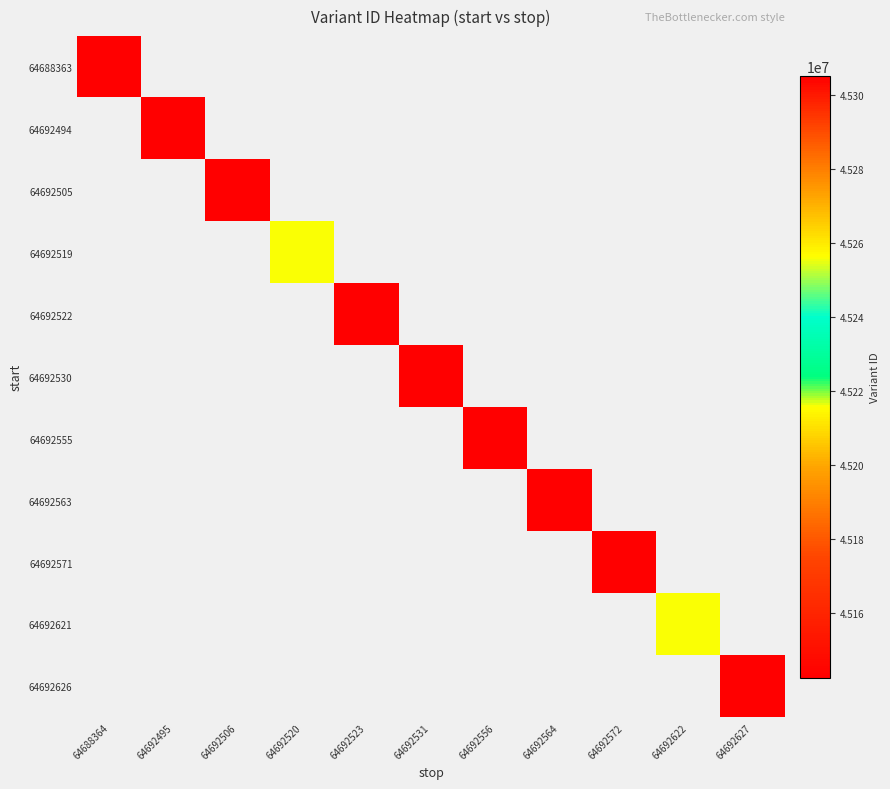

How many categories are shown in the chart?

11